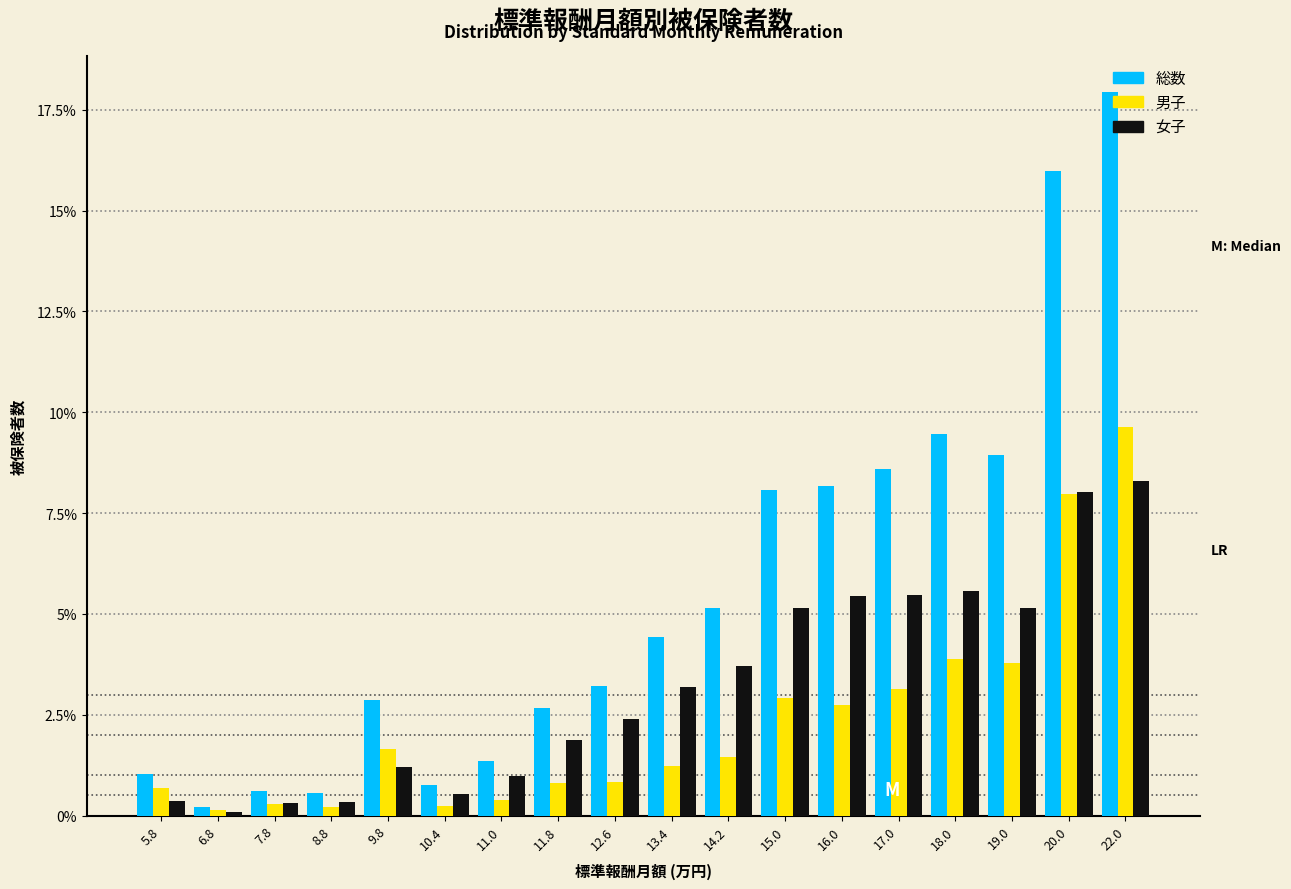

List the series in order of their overall mean, highest first.

総数, 女子, 男子